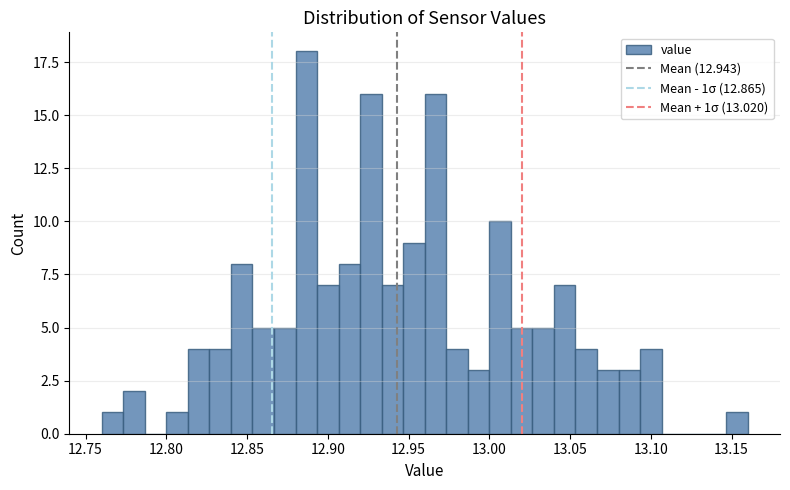

Around what value on the x-axis is the tallest bar? Give the approximate position of its centre, as read against the axis.

12.885